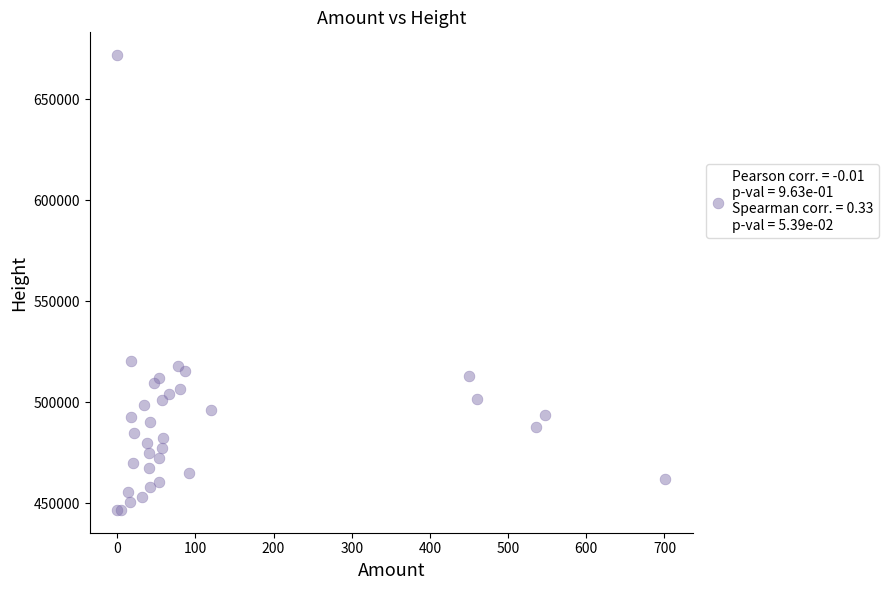

What Y value in the scatter plot is closest to 559264?

520655